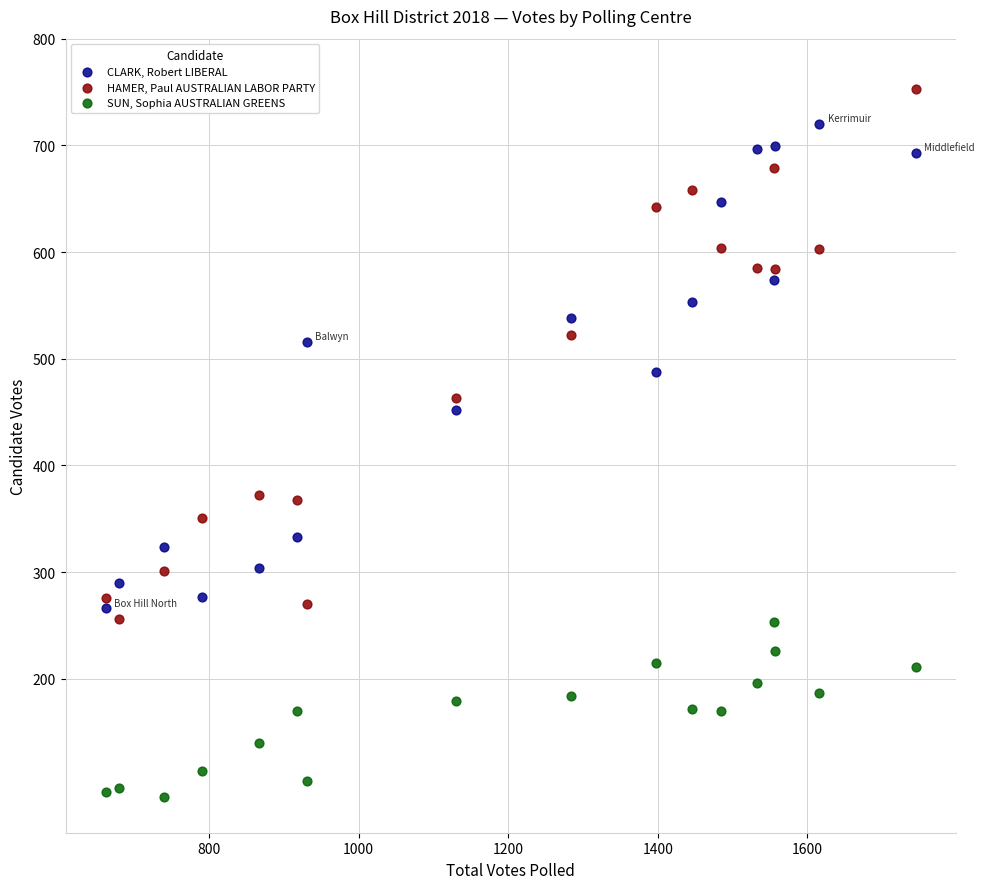

Across all data points, what is the range of Y values (max minus min)?

664